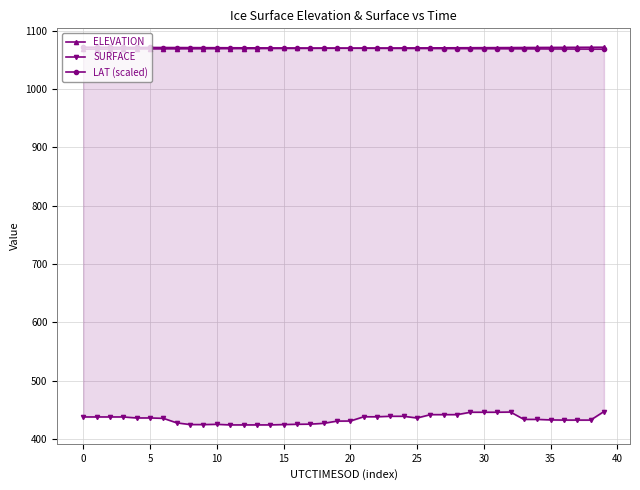

True or false: ELEVATION and LAT (scaled) intersect in this chart.

True